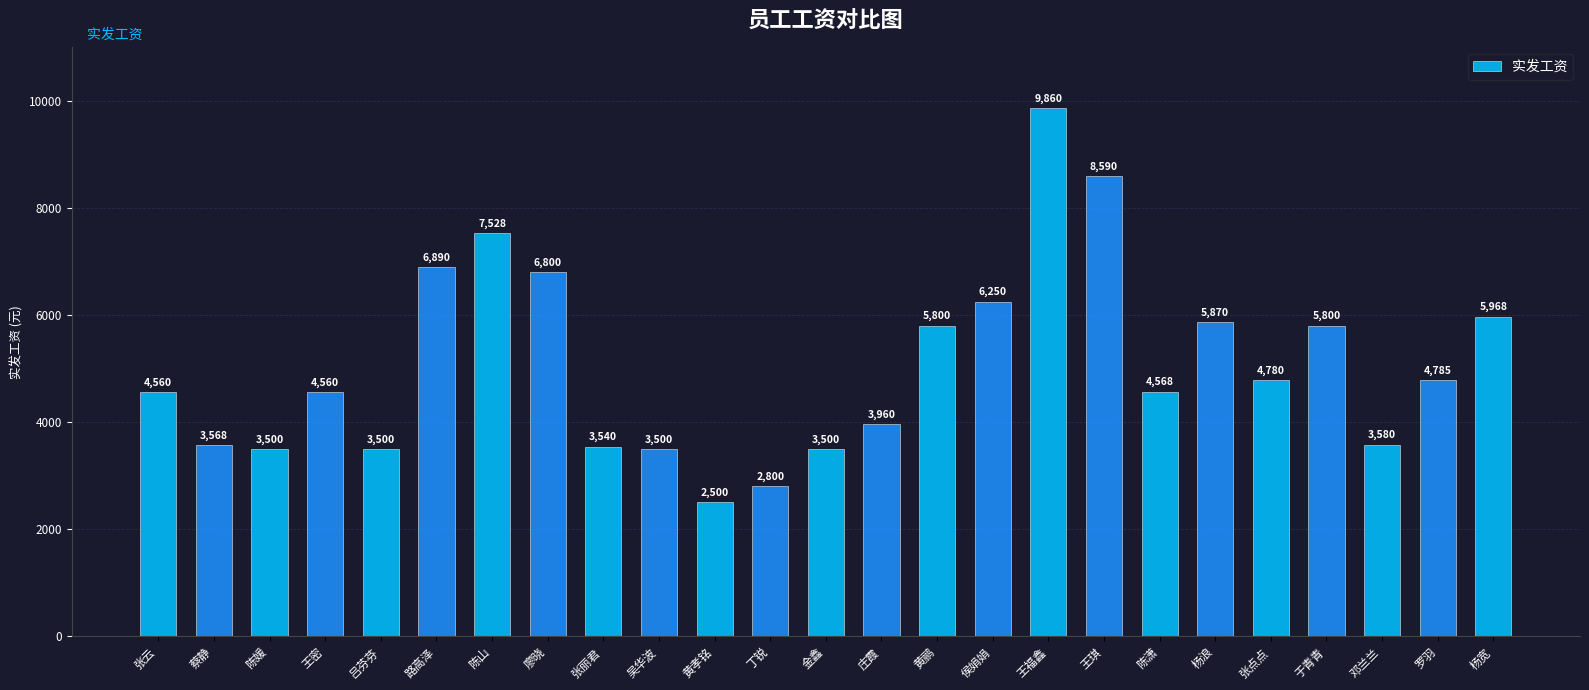

What is the label of the 7th bar from the right?

陈潇